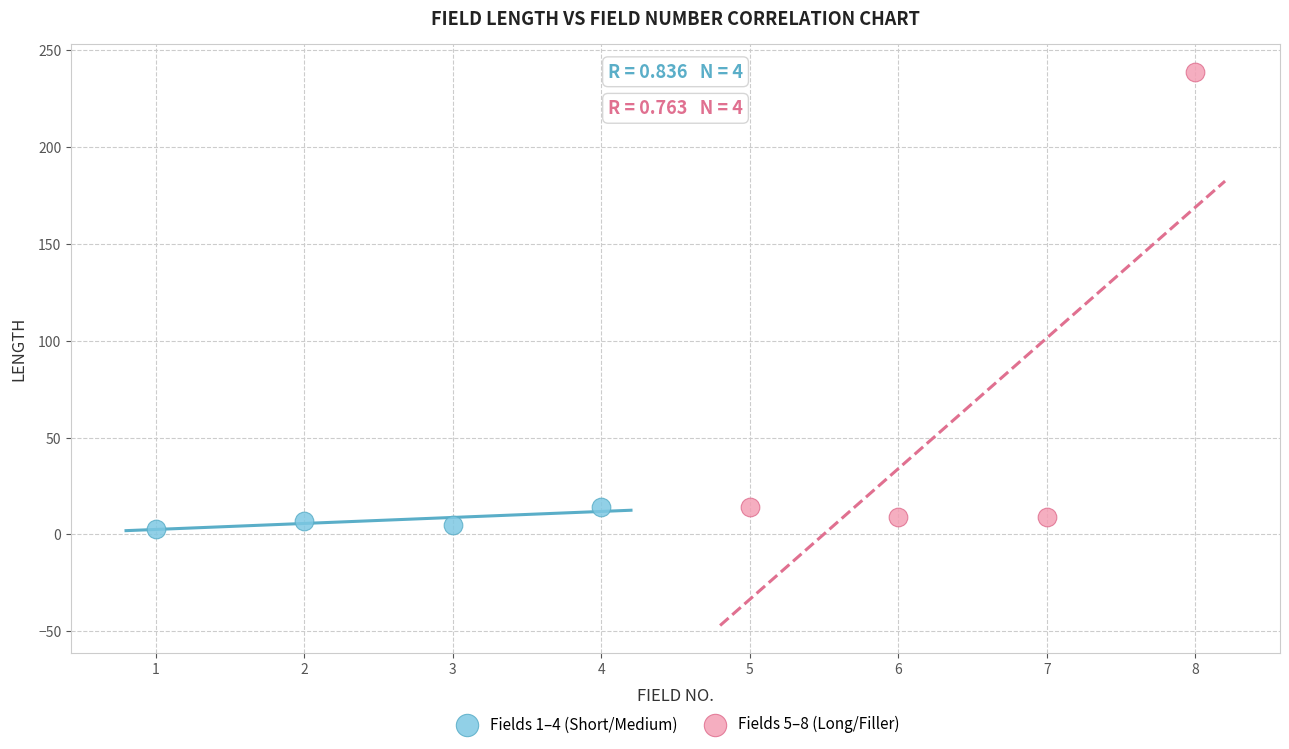

Which series contains the highest Y value?

Fields 5–8 (Long/Filler)